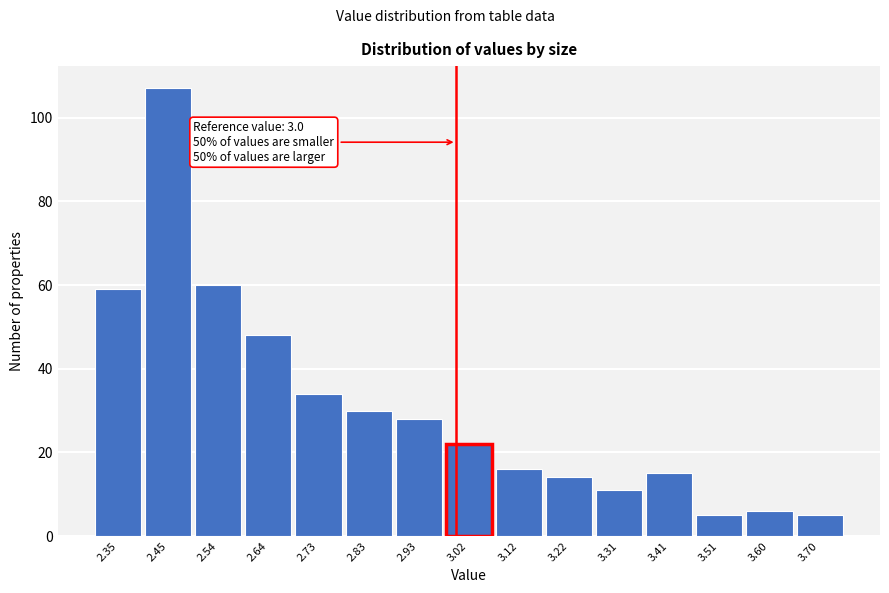

Which range on the x-axis has the tallest bar?

2.40 to 2.49